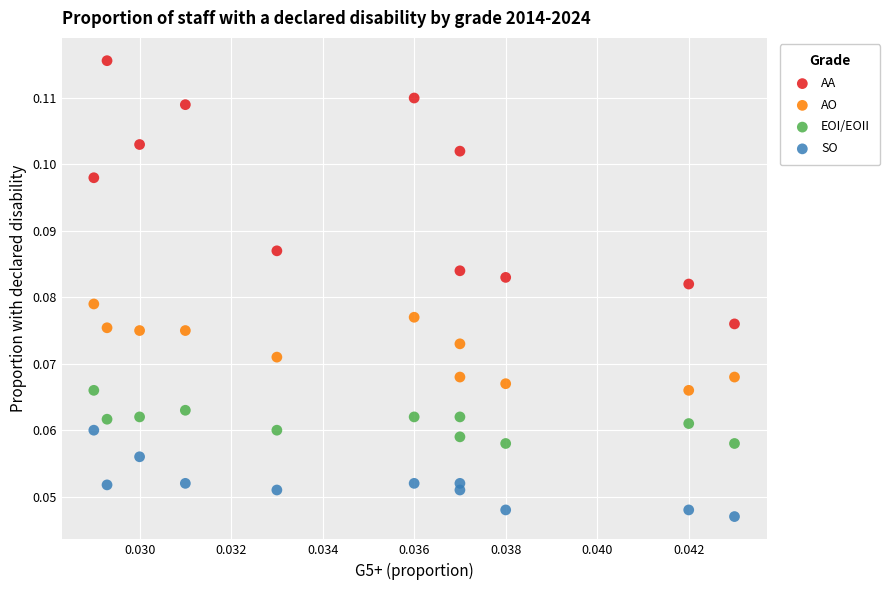

Which series reaches the maximum Y coordinate?

AA